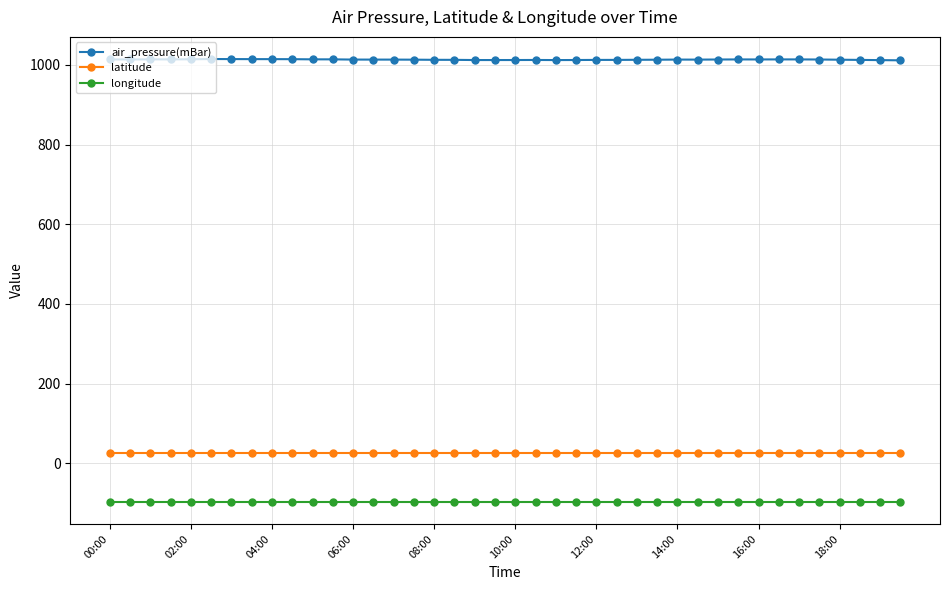

Which series has the widest spread of values?

air_pressure(mBar)